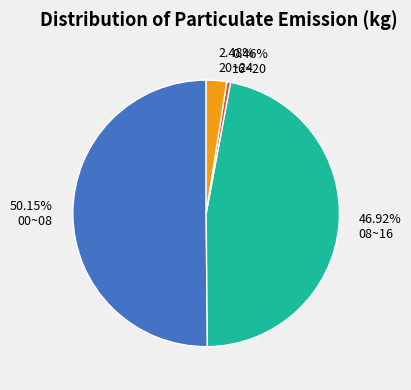

Do 50.15% 00~08 and 2.48% 20~24 together represent more than half of the pie?

Yes